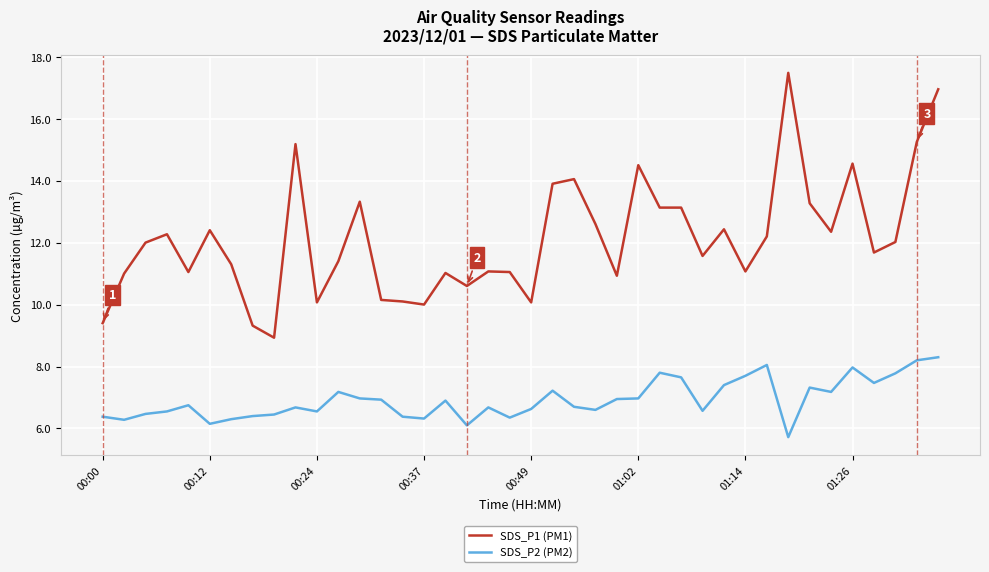

Which series has the largest total across all categories?

SDS_P1 (PM1)